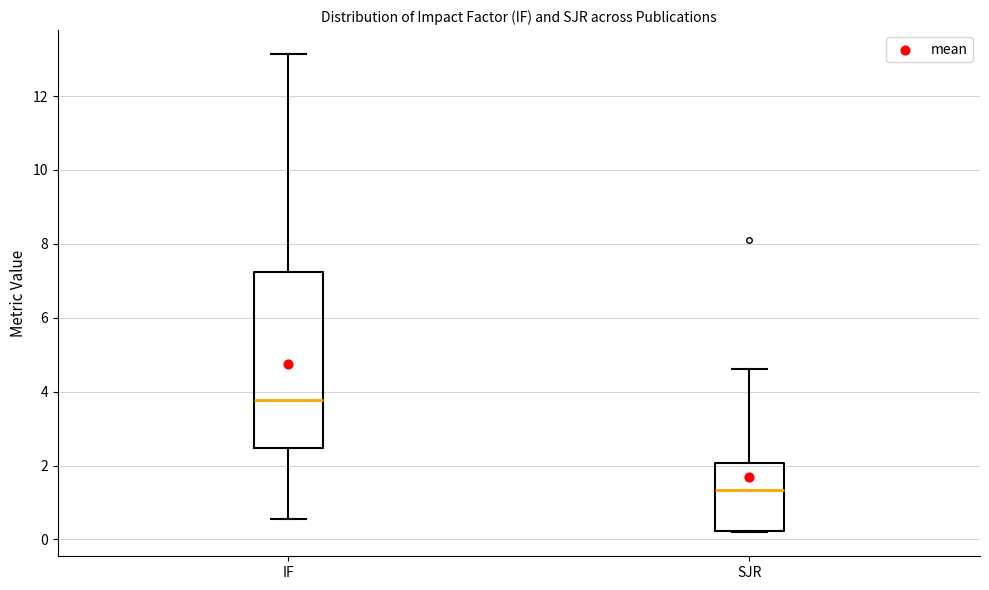

Which box is the tallest, from its lower edge to its upper edge?

IF